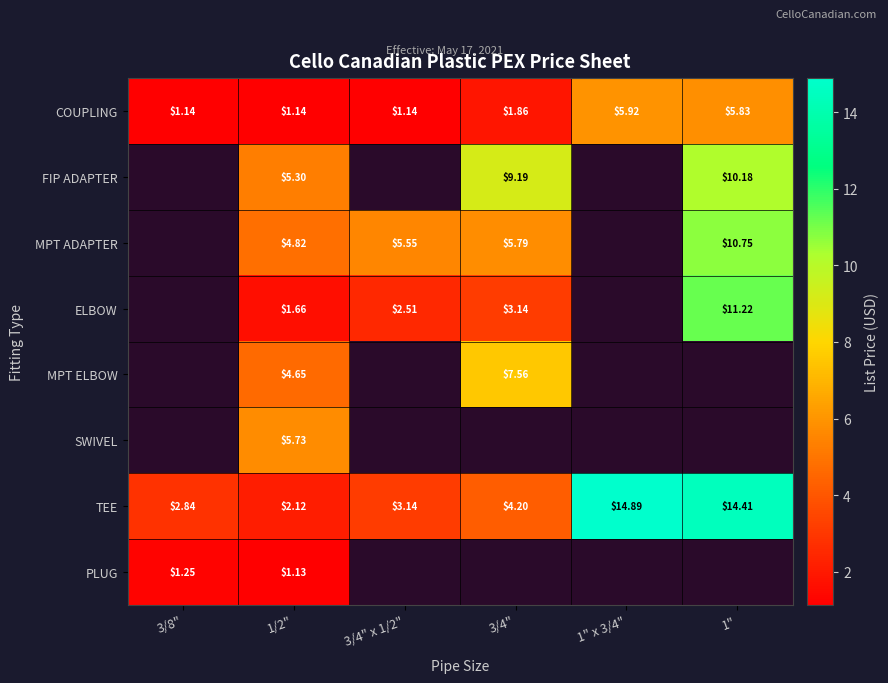

At how many categories does at least one series exceed 11?

2